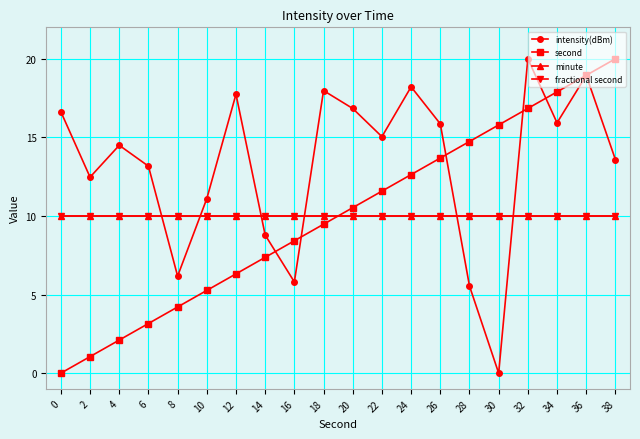

Between 16 and 18, which series saw the biggest shift?

intensity(dBm)